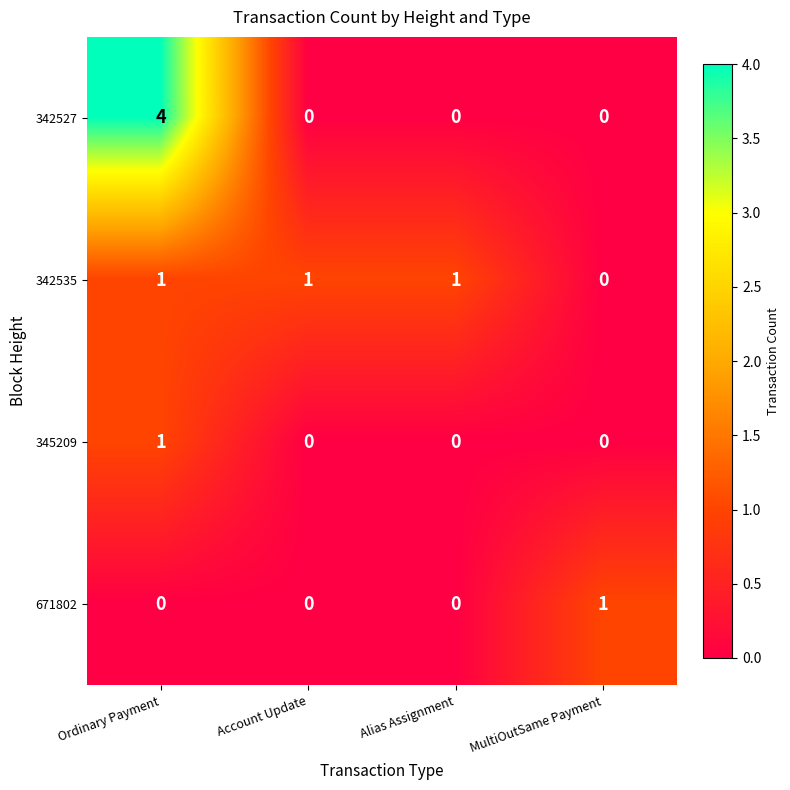

The value of 342527 at Ordinary Payment is 4. True or false?

True